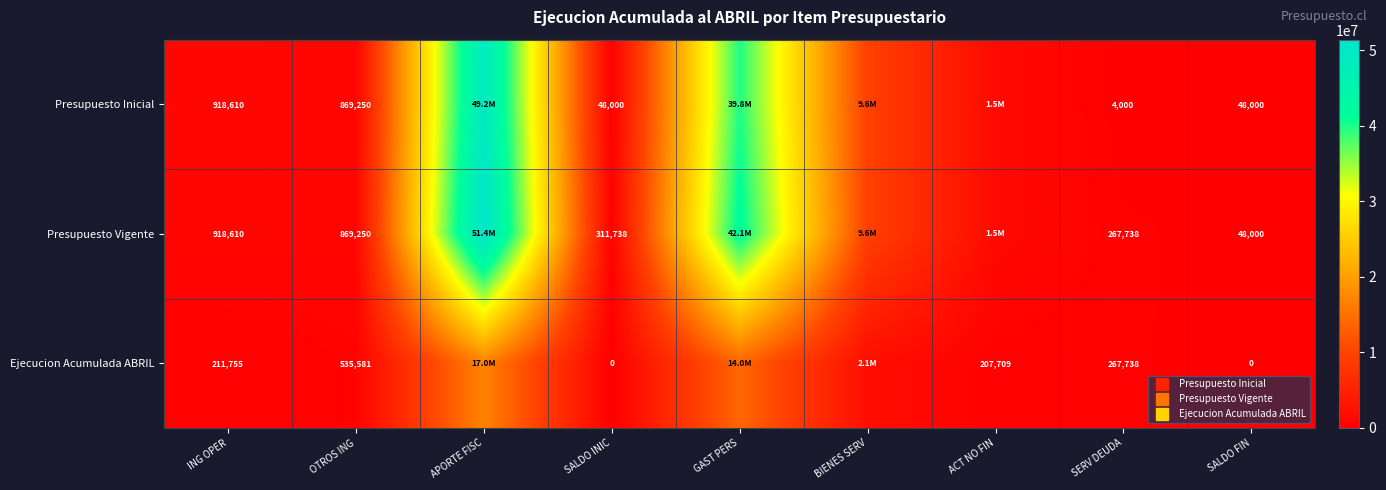

True or false: Presupuesto Inicial has a value of 9632034 at BIENES SERV.

True